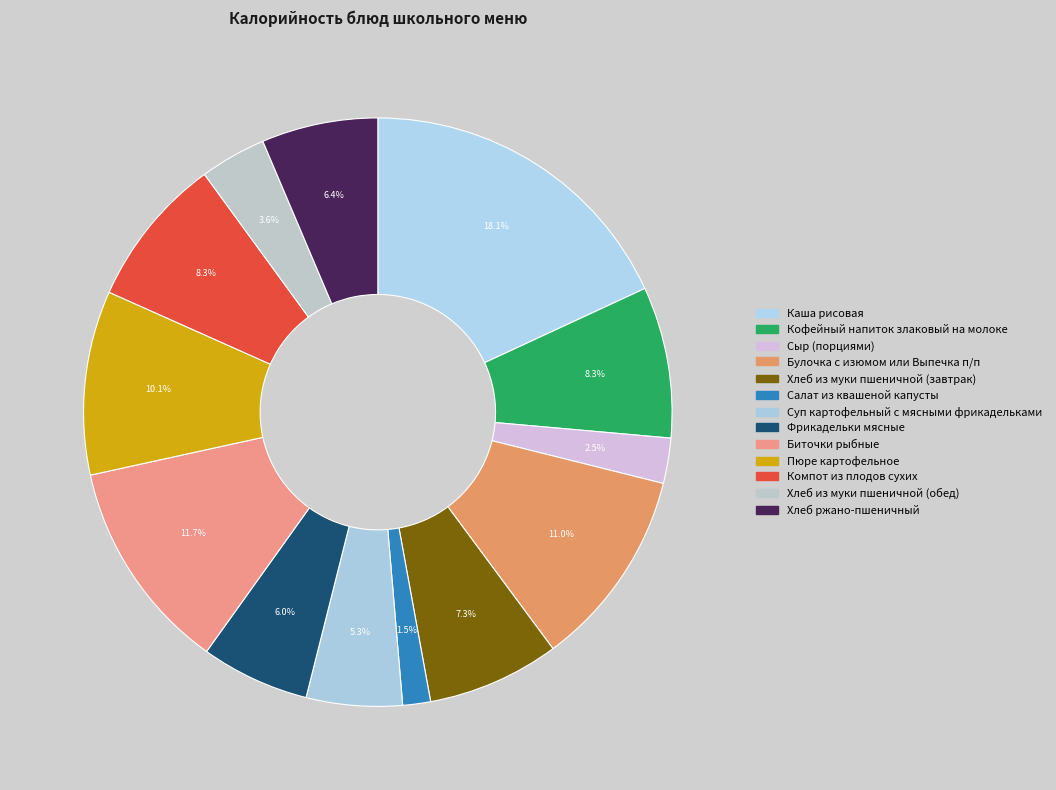

Which slice is the smallest?

Салат из квашеной капусты